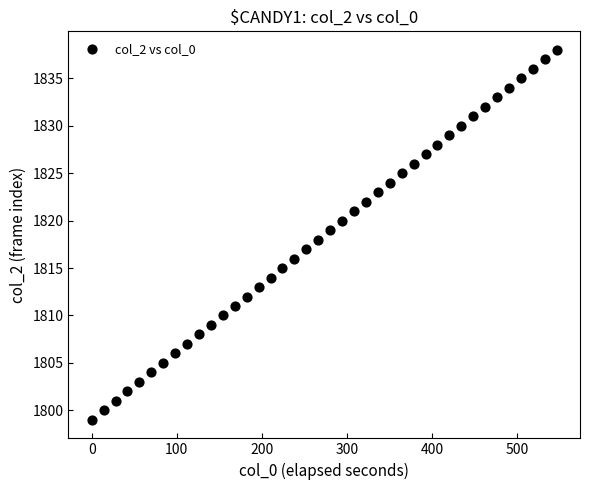

What is the range of Y values (max minus min)?

39